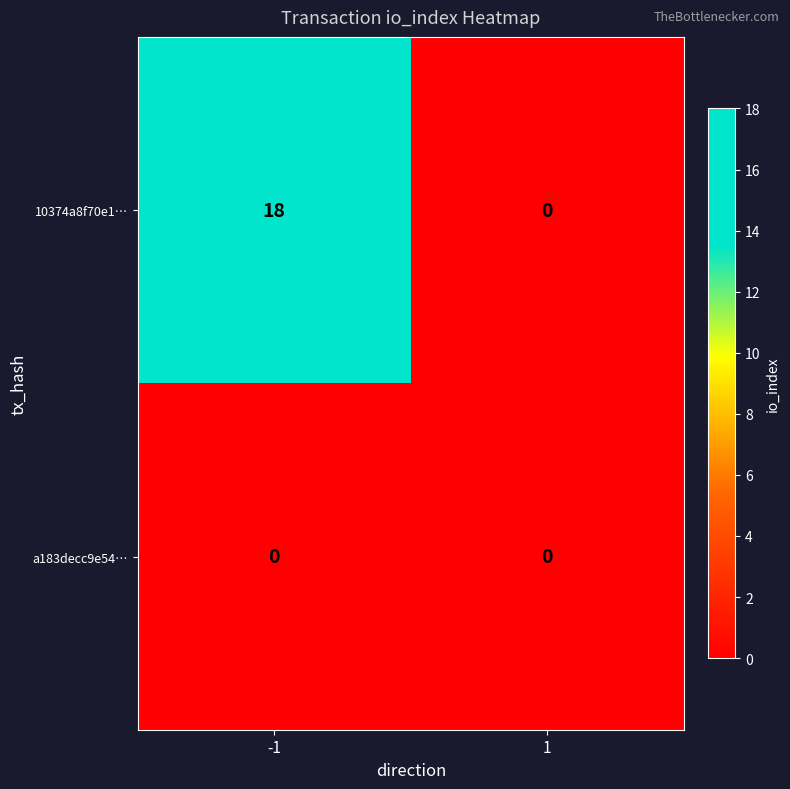

What is the highest value of the 10374a8f70e1… series?

18